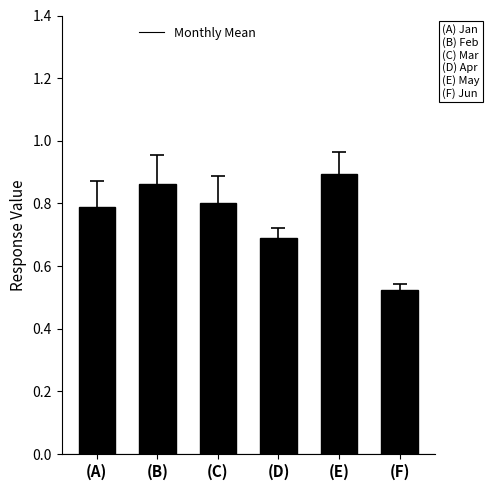

Which has a higher value, (E) or (F)?

(E)